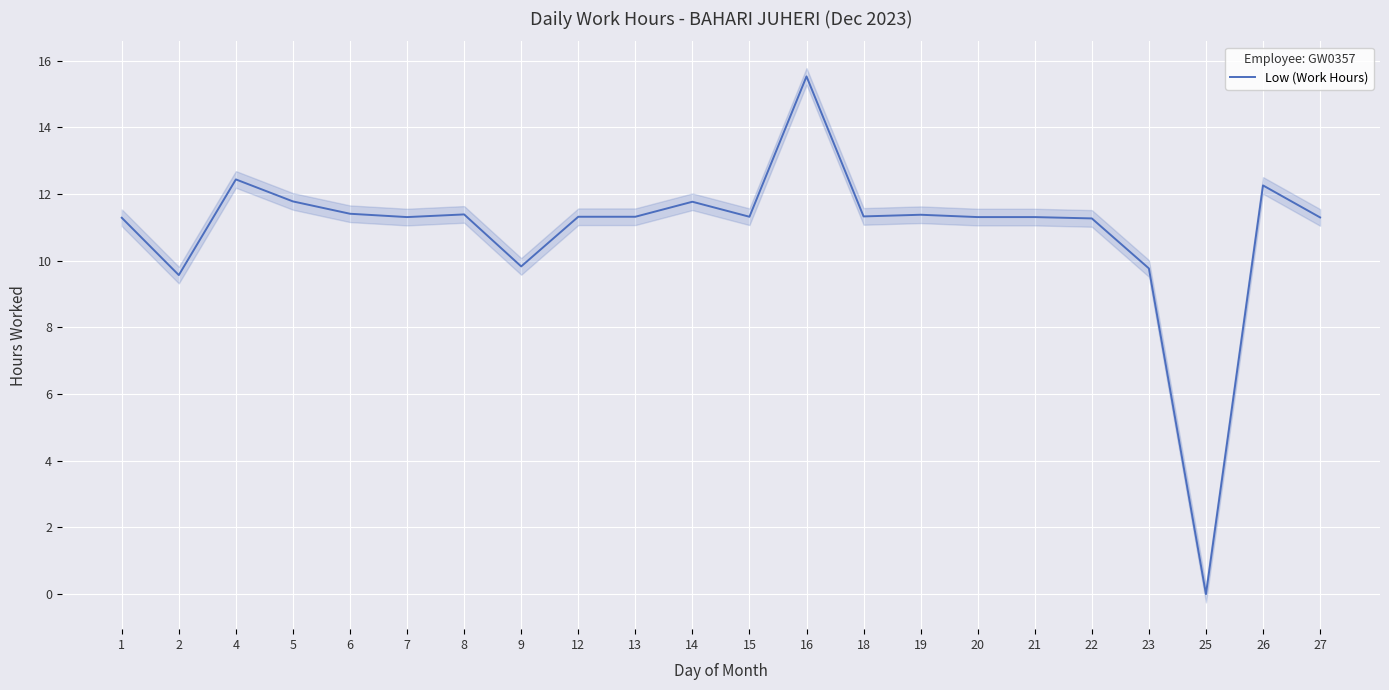

What is the difference between the maximum and minimum values?

15.5